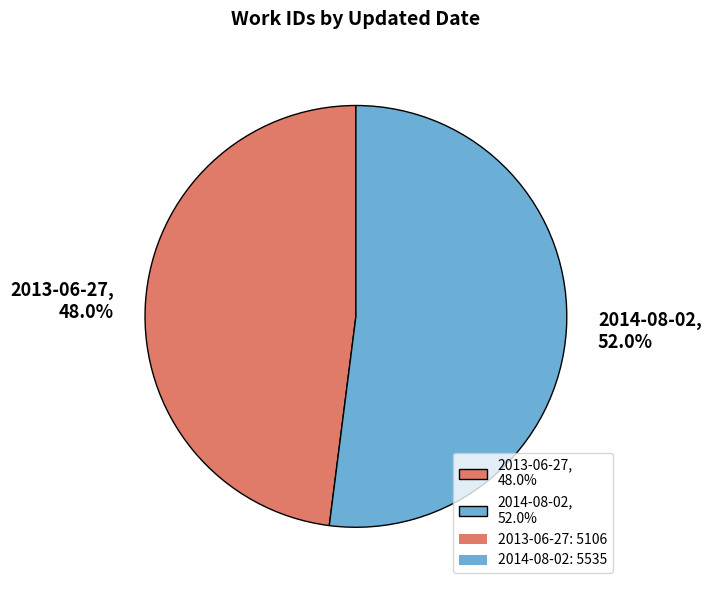

Count the number of slices in the pie.

2